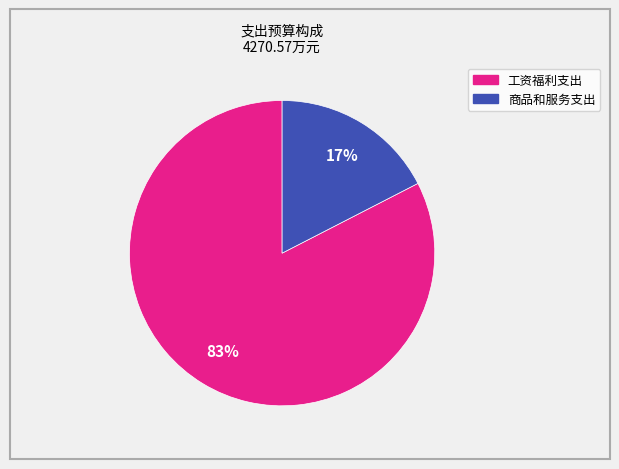

To the nearest percent, what is the average slice percentage?

50%